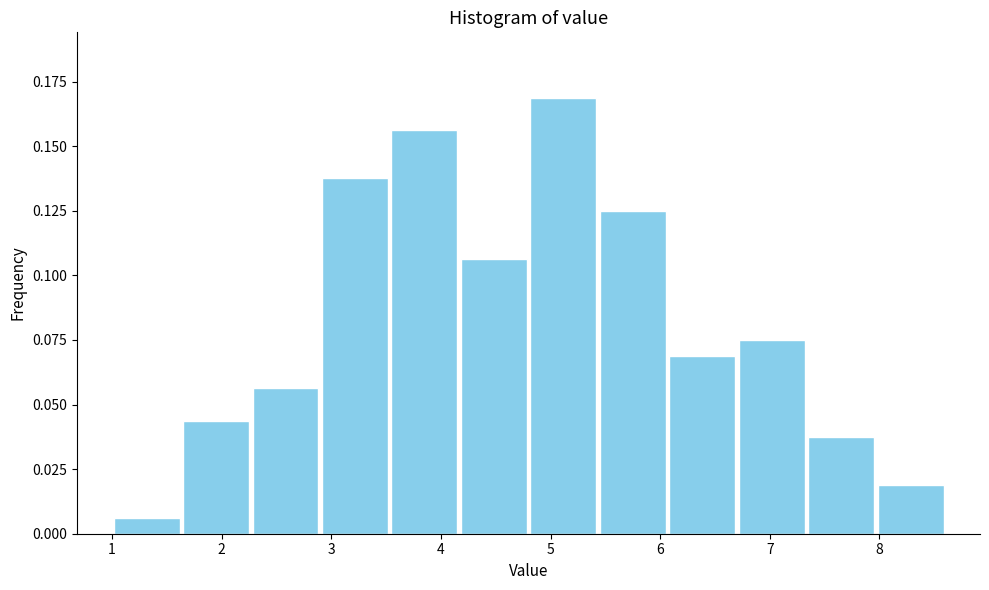

How tall is the bar that spans 4.8 to 5.4 on the x-axis? Neither the bar edges nor the heights are printed on the chart, so give them approximately, as read against the axes.

0.170